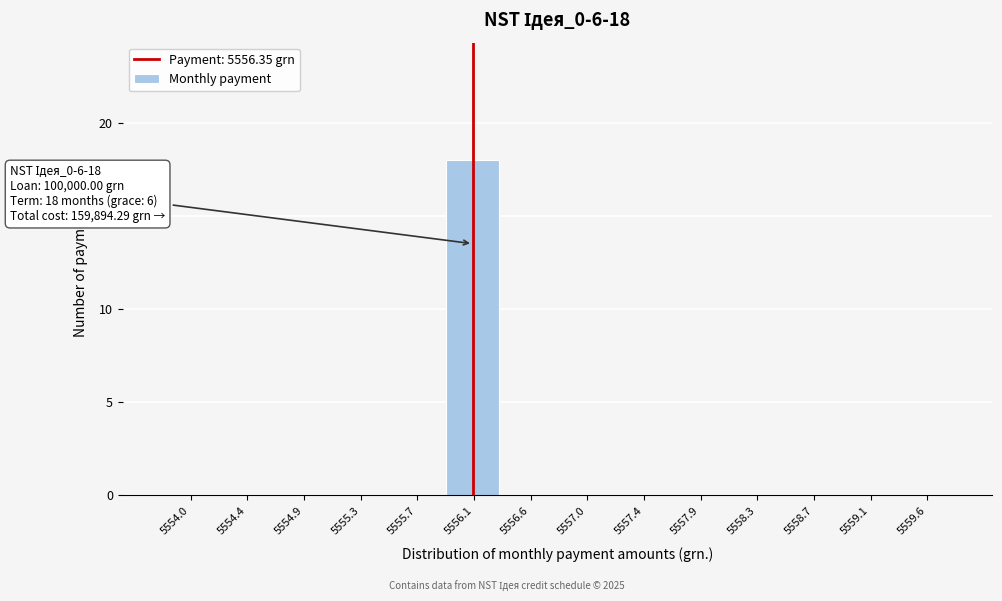

Reading left to right, list all the values displayed in this chart.

5554.0=0	5554.4=0	5554.9=0	5555.3=0	5555.7=0	5556.1=18	5556.6=0	5557.0=0	5557.4=0	5557.9=0	5558.3=0	5558.7=0	5559.1=0	5559.6=0